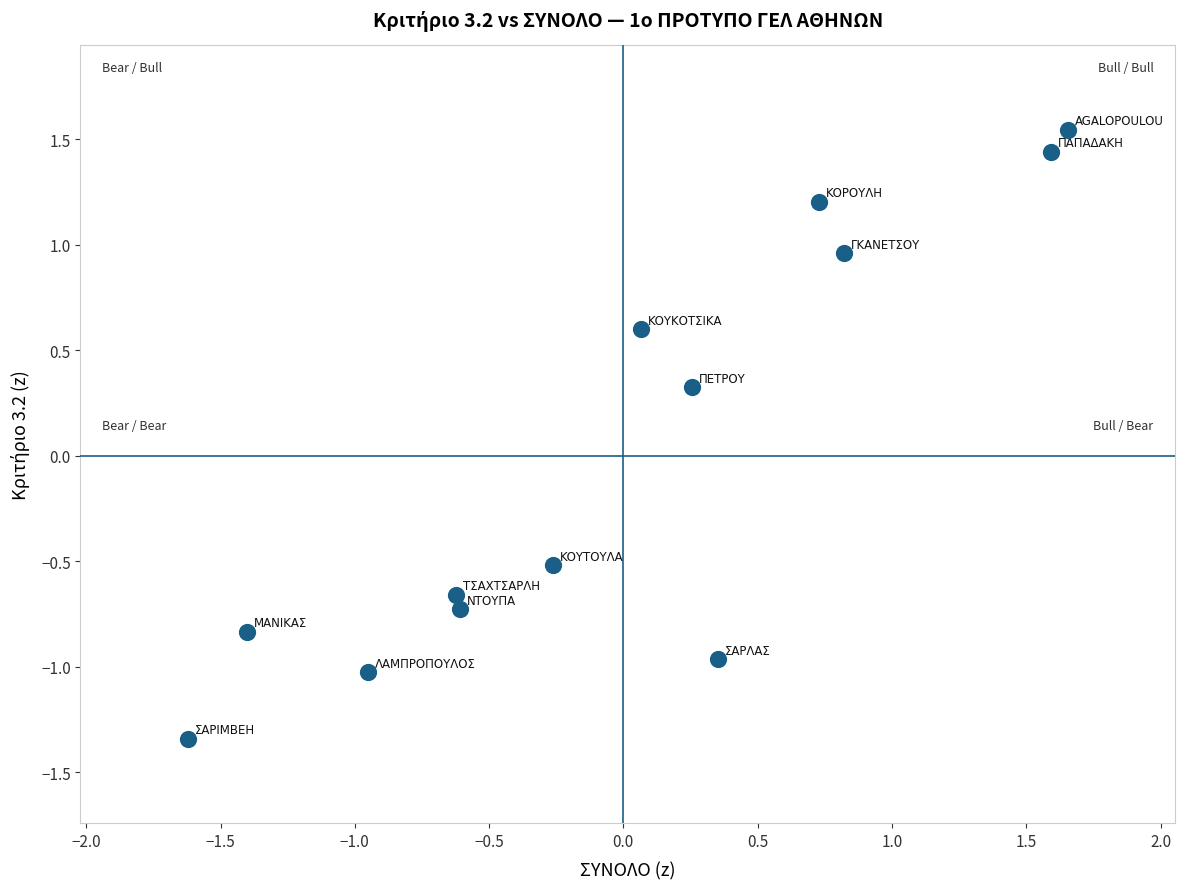

What is the range of Y values (max minus min)?

2.9